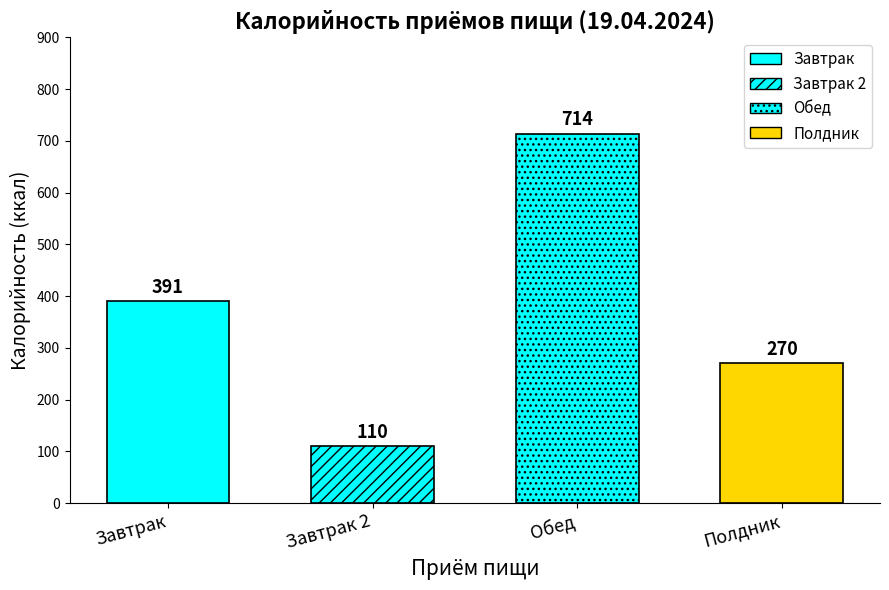

What is the difference between the maximum and second lowest values?

444